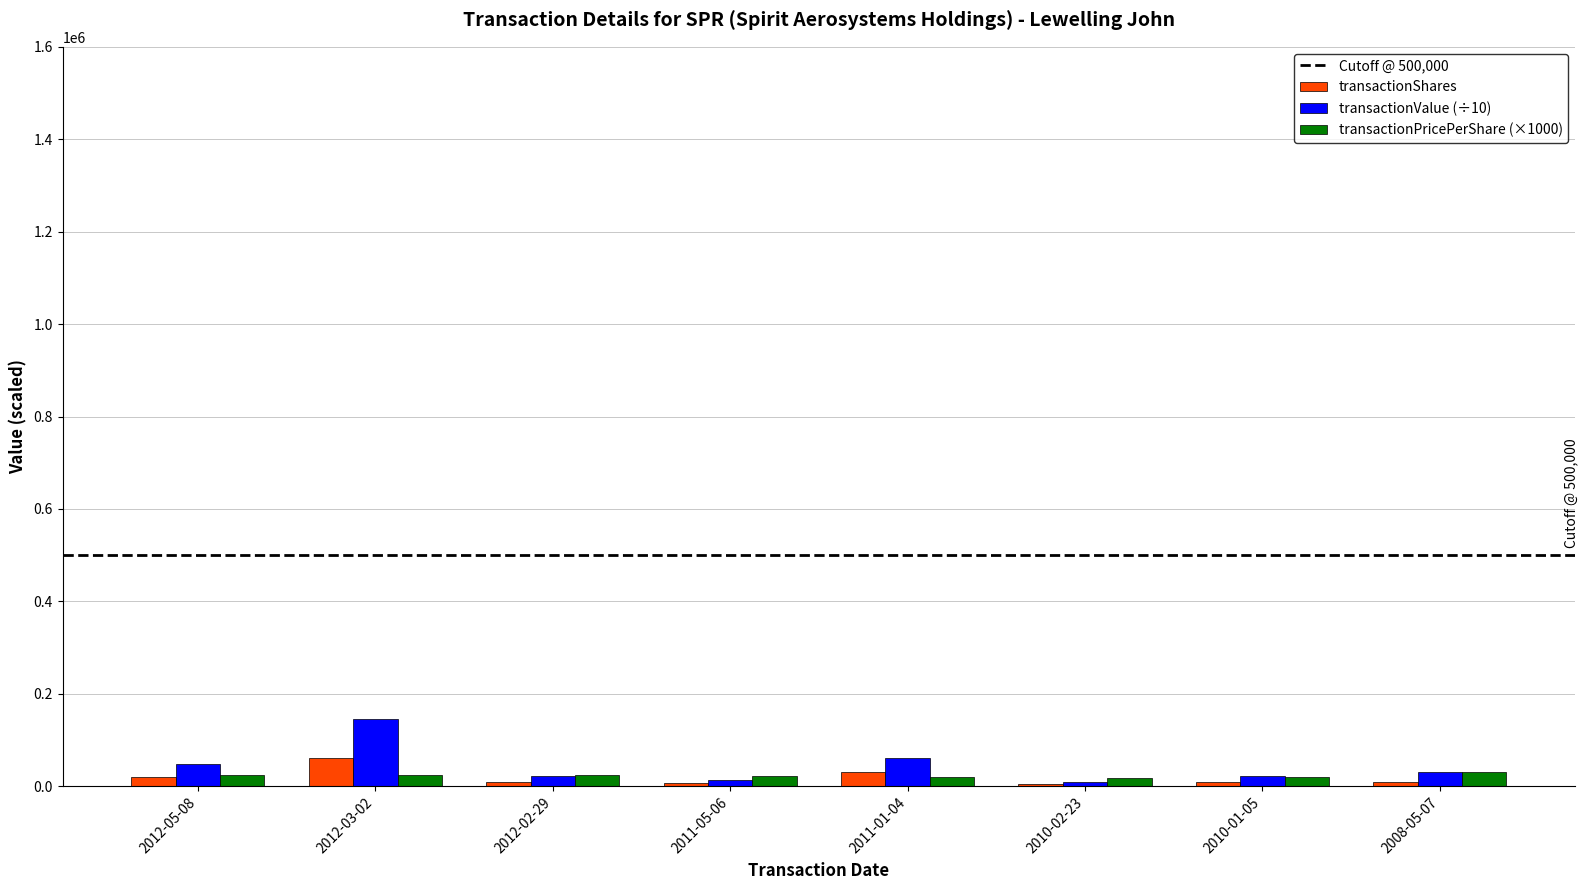

How many distinct data groups are displayed?

3